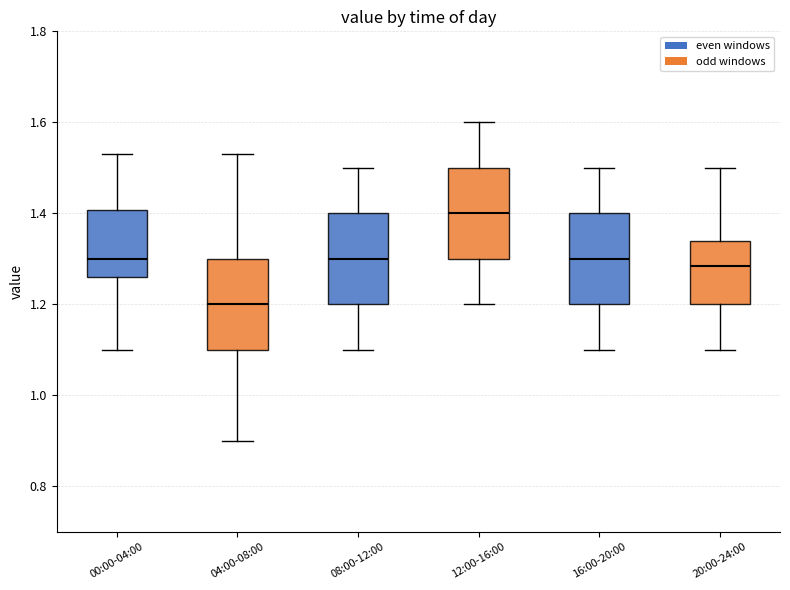

Reading left to right, transcribe this box plot: for each box, give where its median line is, the range the box spans, and where its two whiskers end, as read against the y-axis. The values are not printed on the chart, so give them approximately, as read against the axis.

00:00-04:00: median 1.30, box 1.26 to 1.40, whiskers 1.10 to 1.54
04:00-08:00: median 1.20, box 1.10 to 1.30, whiskers 0.90 to 1.54
08:00-12:00: median 1.30, box 1.20 to 1.40, whiskers 1.10 to 1.50
12:00-16:00: median 1.40, box 1.30 to 1.50, whiskers 1.20 to 1.60
16:00-20:00: median 1.30, box 1.20 to 1.40, whiskers 1.10 to 1.50
20:00-24:00: median 1.28, box 1.20 to 1.34, whiskers 1.10 to 1.50